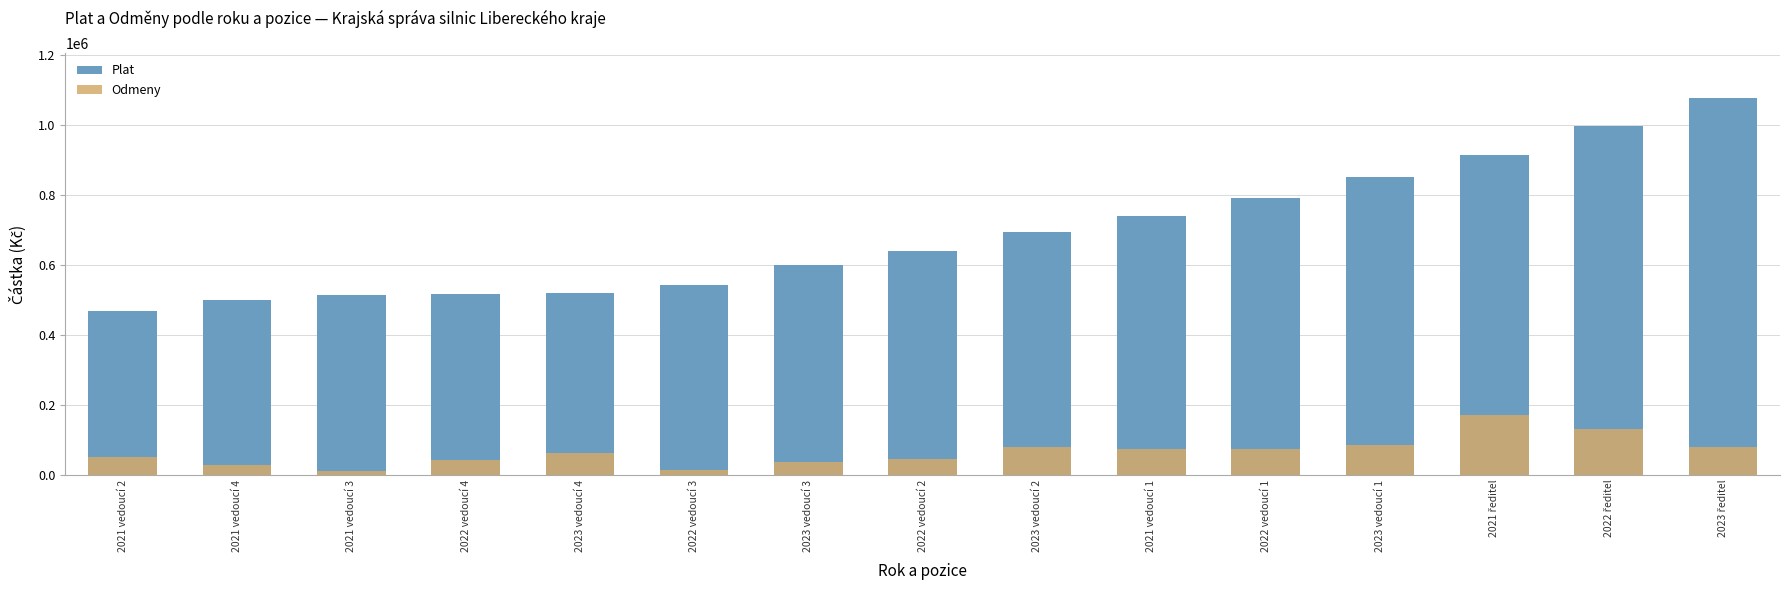

What is the greatest value displayed?

1075180